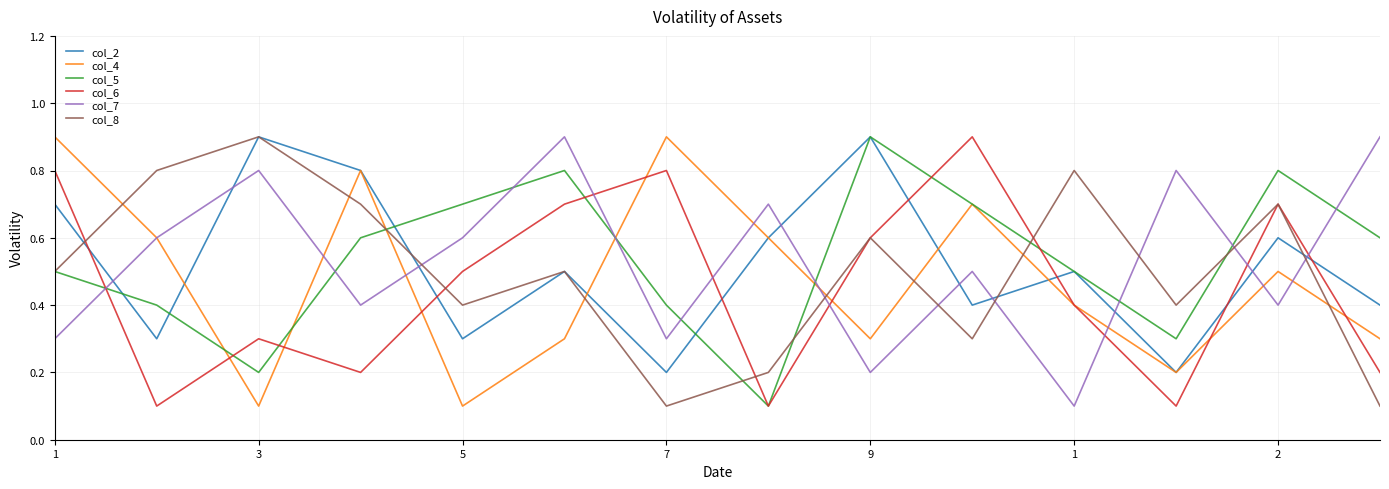

What is the highest value of the col_6 series?

0.9